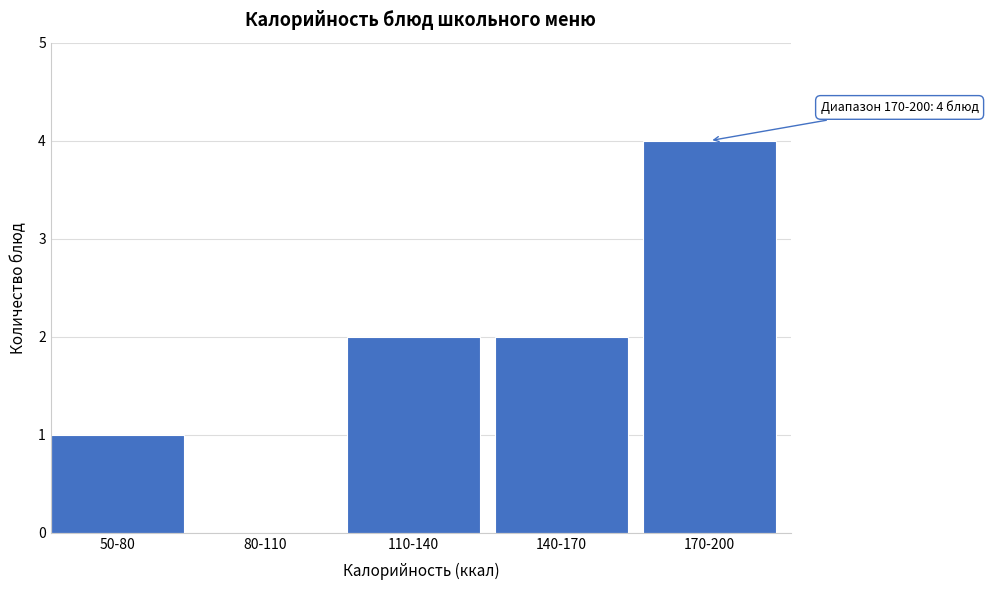

Reading right to left, list all the values displayed in this chart.

170-200=4	140-170=2	110-140=2	80-110=0	50-80=1